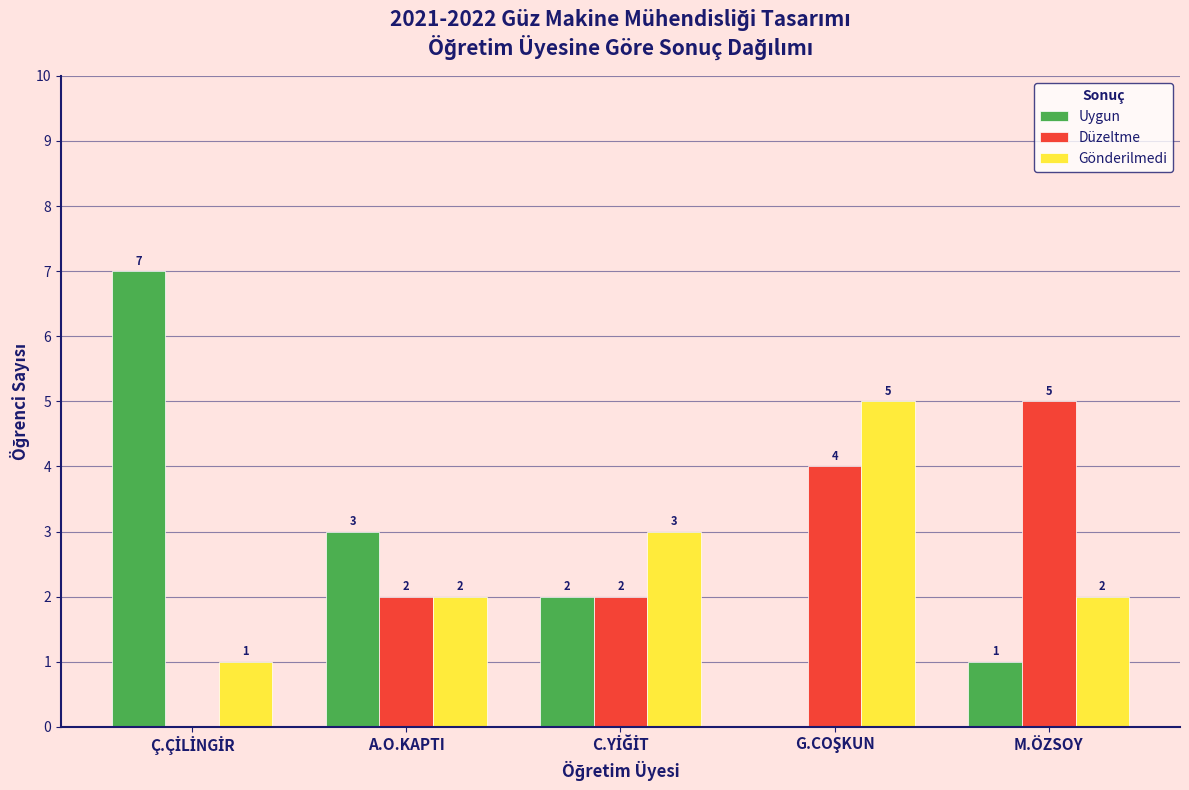

What is the total value across all series at M.ÖZSOY?

8